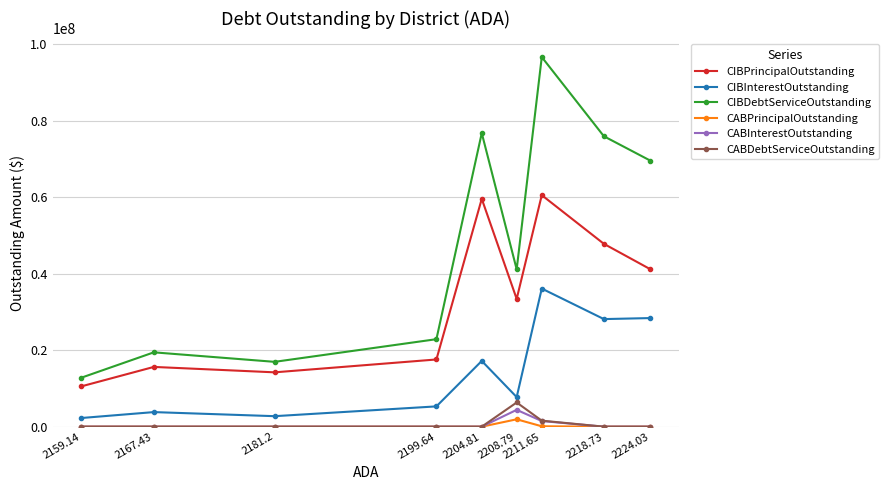

True or false: CIBPrincipalOutstanding has more than 1 points higher than both neighbors.

True